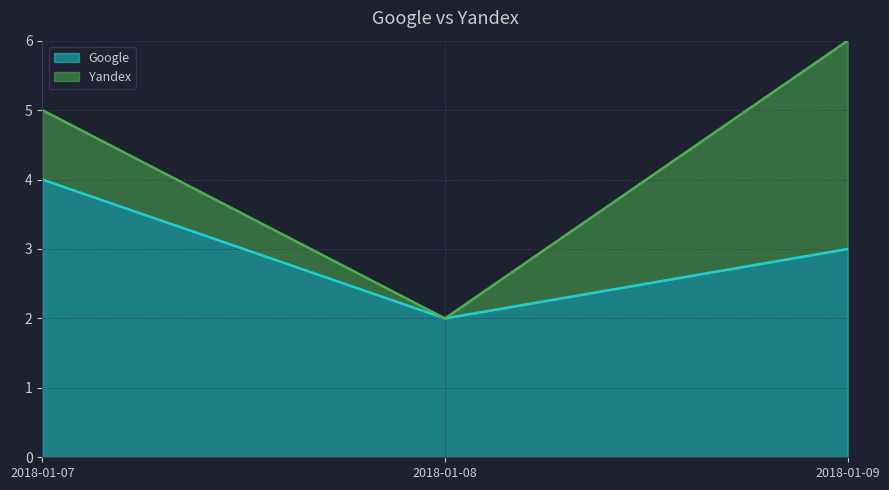

Reading left to right, extract all data points from this chart.

2018-01-07=4	2018-01-08=2	2018-01-09=3